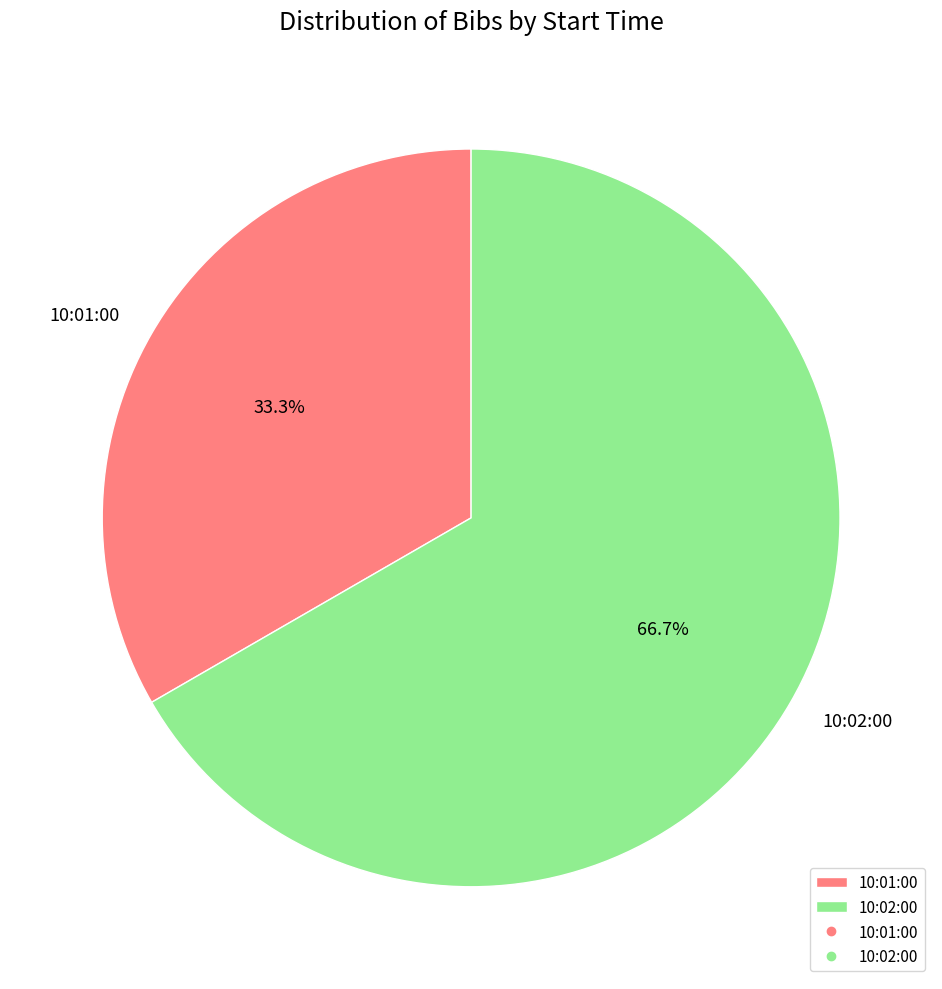

What is the ratio of the value at 10:01:00 to the value at 10:02:00?

0.5